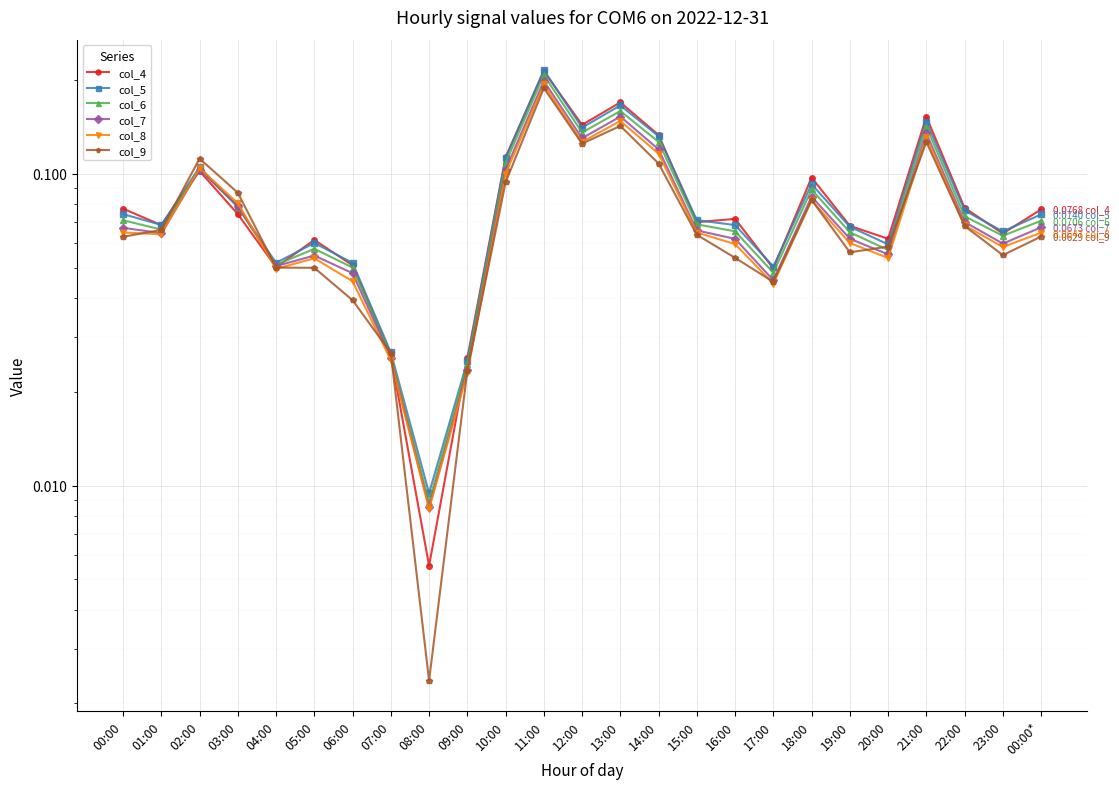

True or false: col_9 has more than 1 points higher than both neighbors.

True